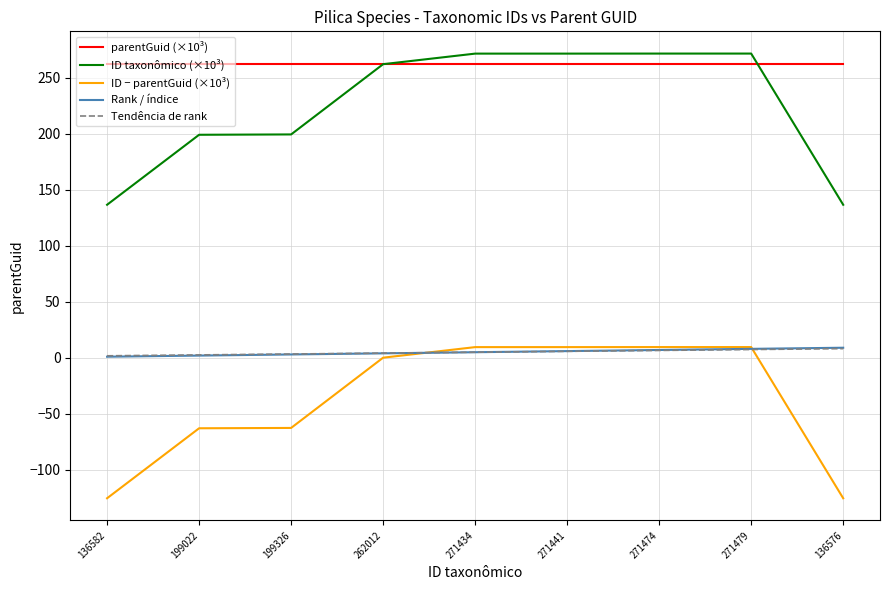

What is the greatest value displayed?

271.5